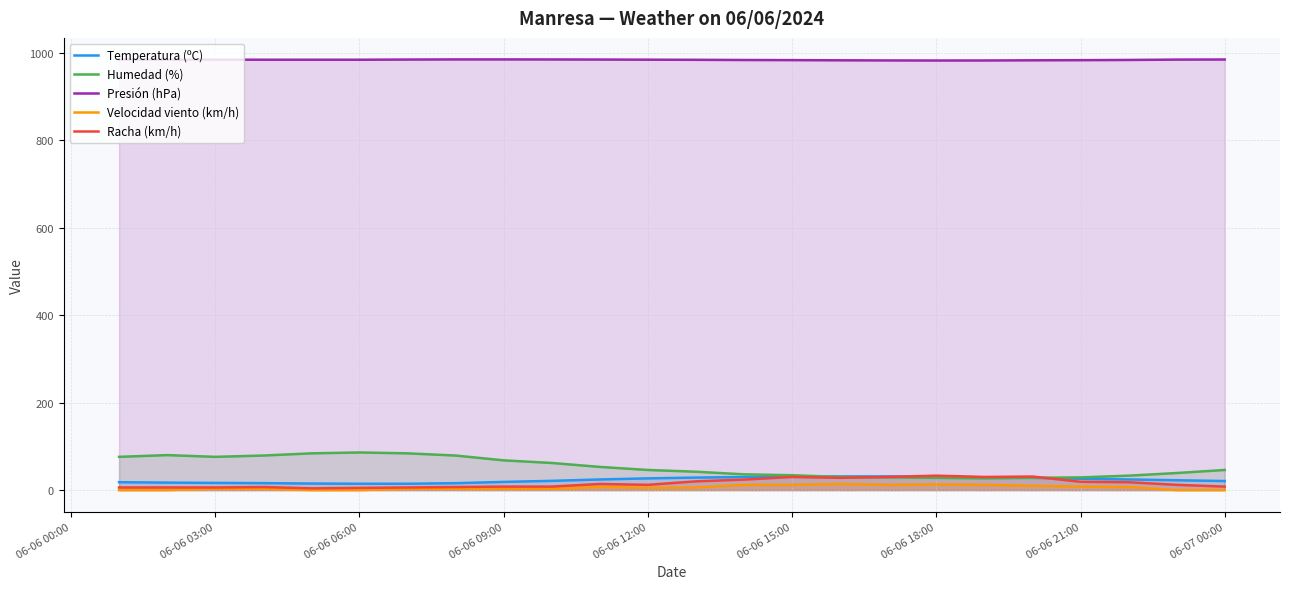

The Temperatura (ºC) series shows 30.7 at 06-06 18:00. True or false?

True